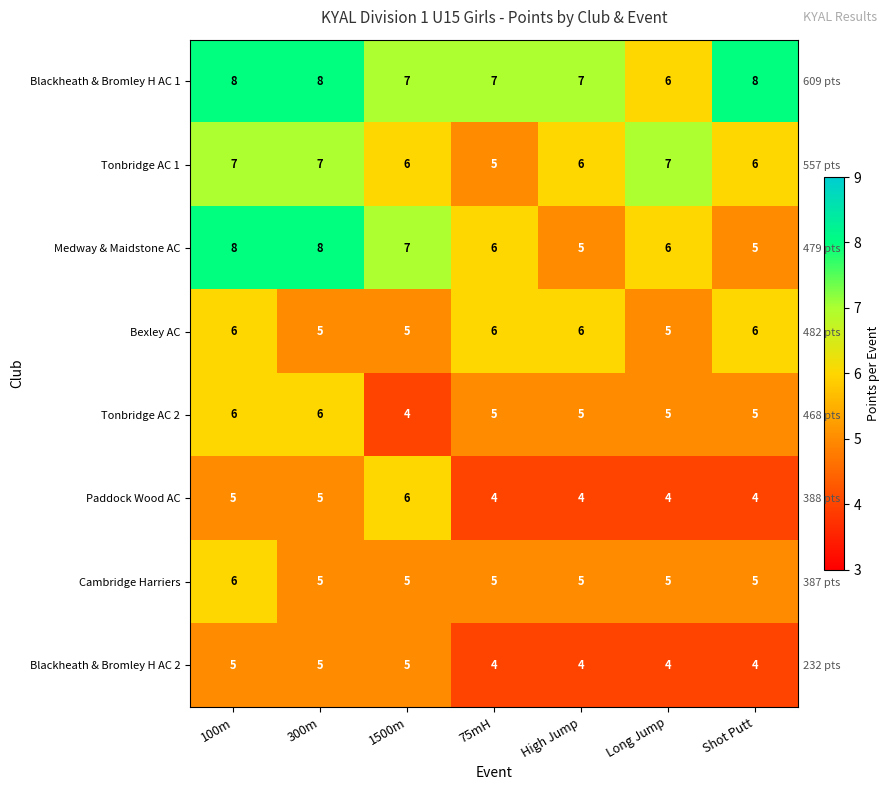

At which category is the sum across all series the highest?

100m